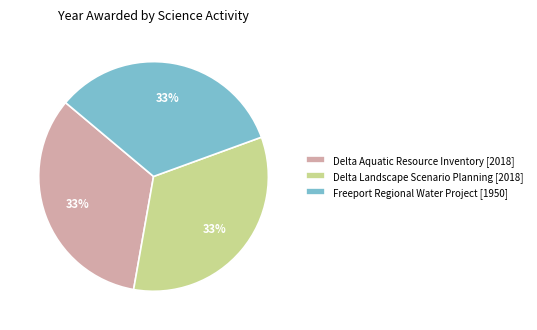

Is the sum of Delta Landscape Scenario Planning [2018] and Delta Aquatic Resource Inventory [2018] greater than half?

Yes